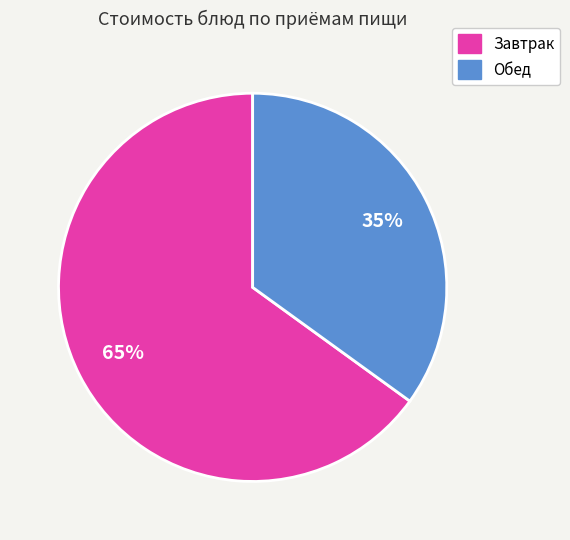

Does any single category account for the majority?

Yes